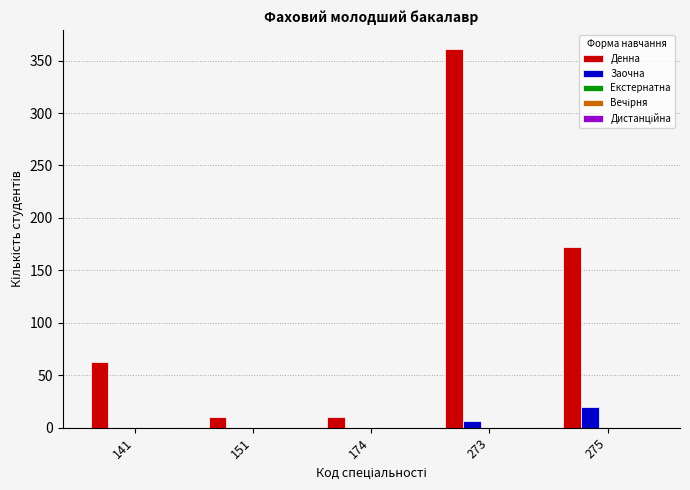

Which category has the highest value in the Заочна series?

275